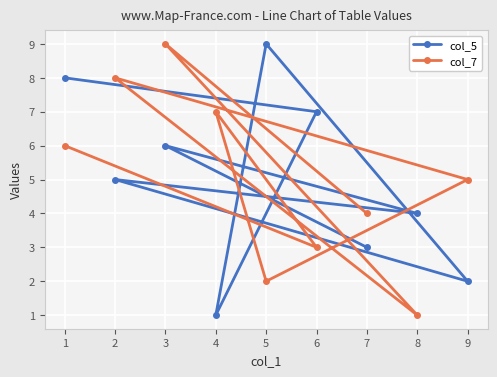

Is the value of col_7 at 6 greater than the value of col_5 at 6?

No